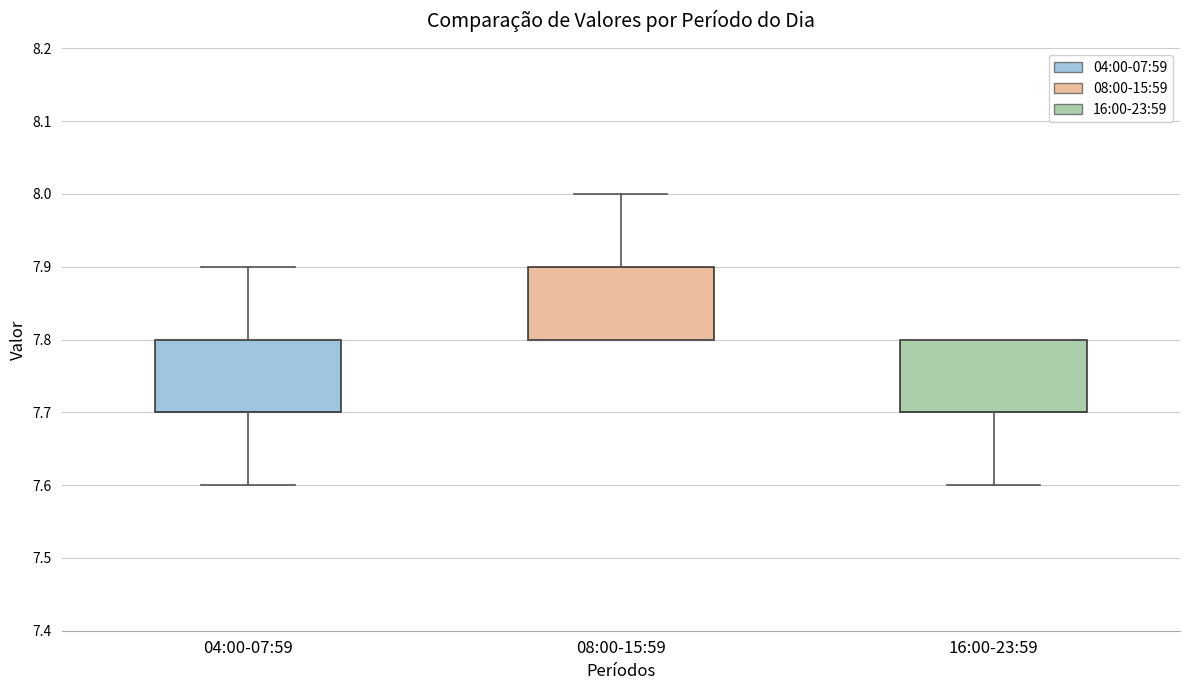

Reading left to right, transcribe this box plot: for each box, give where its median line is, the range the box spans, and where its two whiskers end, as read against the y-axis. The values are not printed on the chart, so give them approximately, as read against the axis.

04:00-07:59: median 7.8 (drawn on the box's upper edge), box 7.7 to 7.8, whiskers 7.6 to 7.9
08:00-15:59: median 7.8 (drawn on the box's lower edge), box 7.8 to 7.9, whiskers 7.8 to 8.0
16:00-23:59: median 7.8 (drawn on the box's upper edge), box 7.7 to 7.8, whiskers 7.6 to 7.8